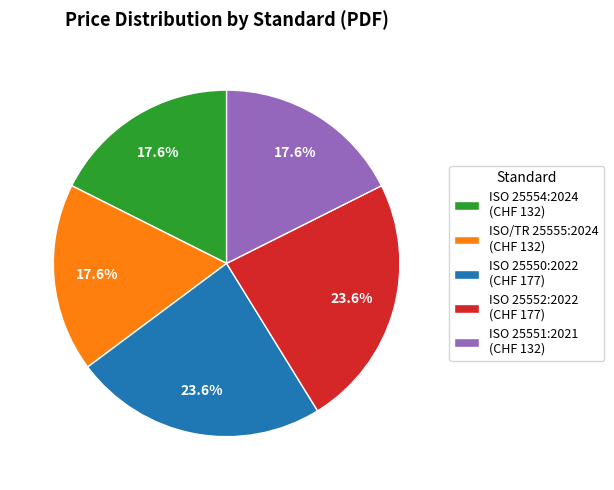

How many slices are in this pie chart?

5